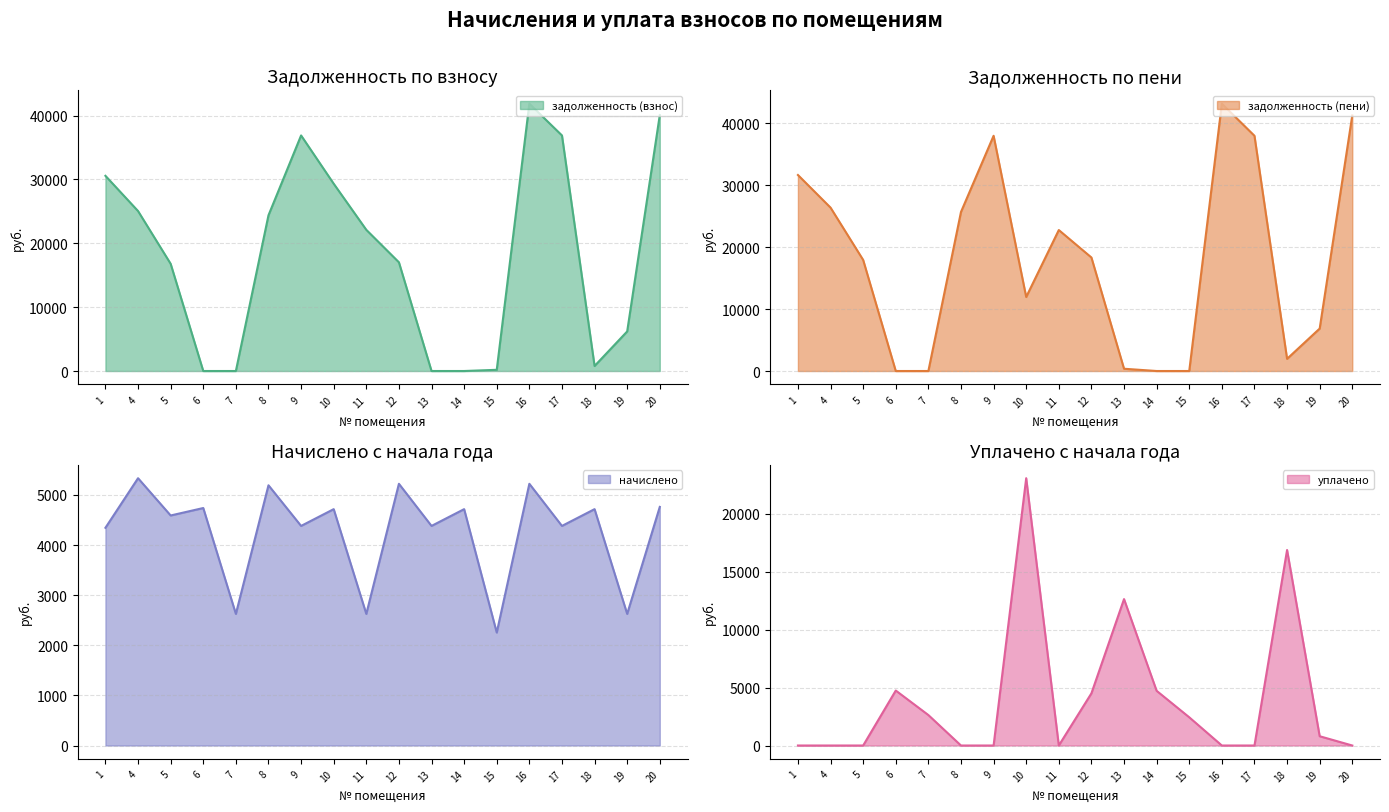

The value of уплачено at 10 is 23053.0. True or false?

True